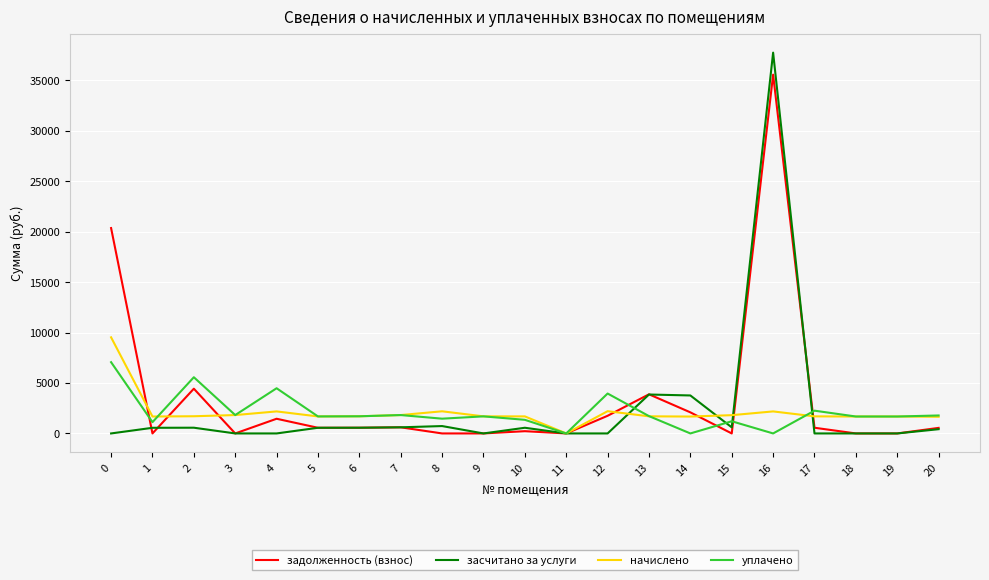

Which series has the largest total across all categories?

задолженность (взнос)